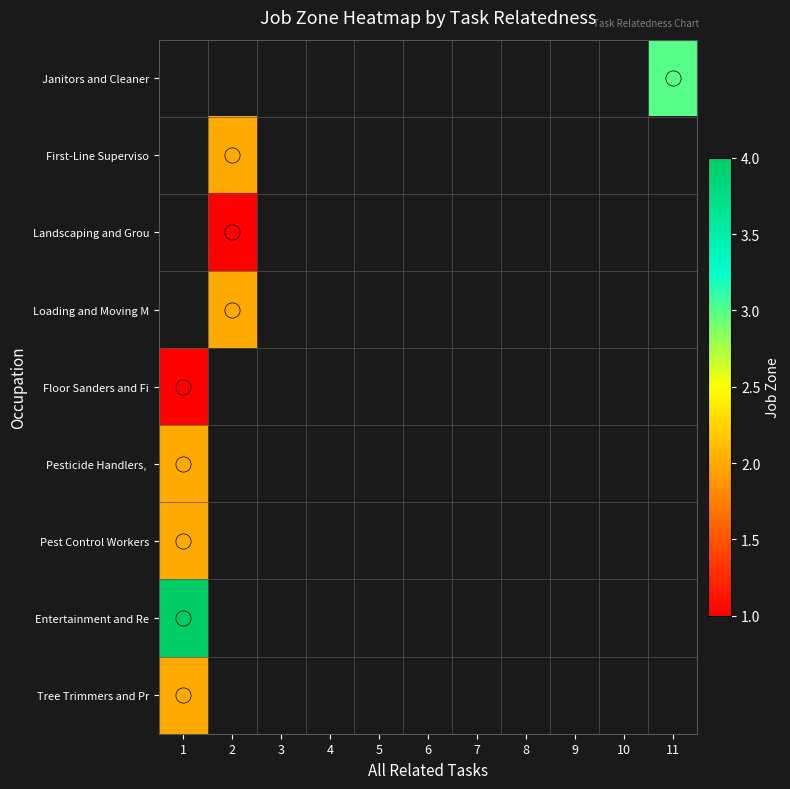

How many values in Loading and Moving M are above zero?

1